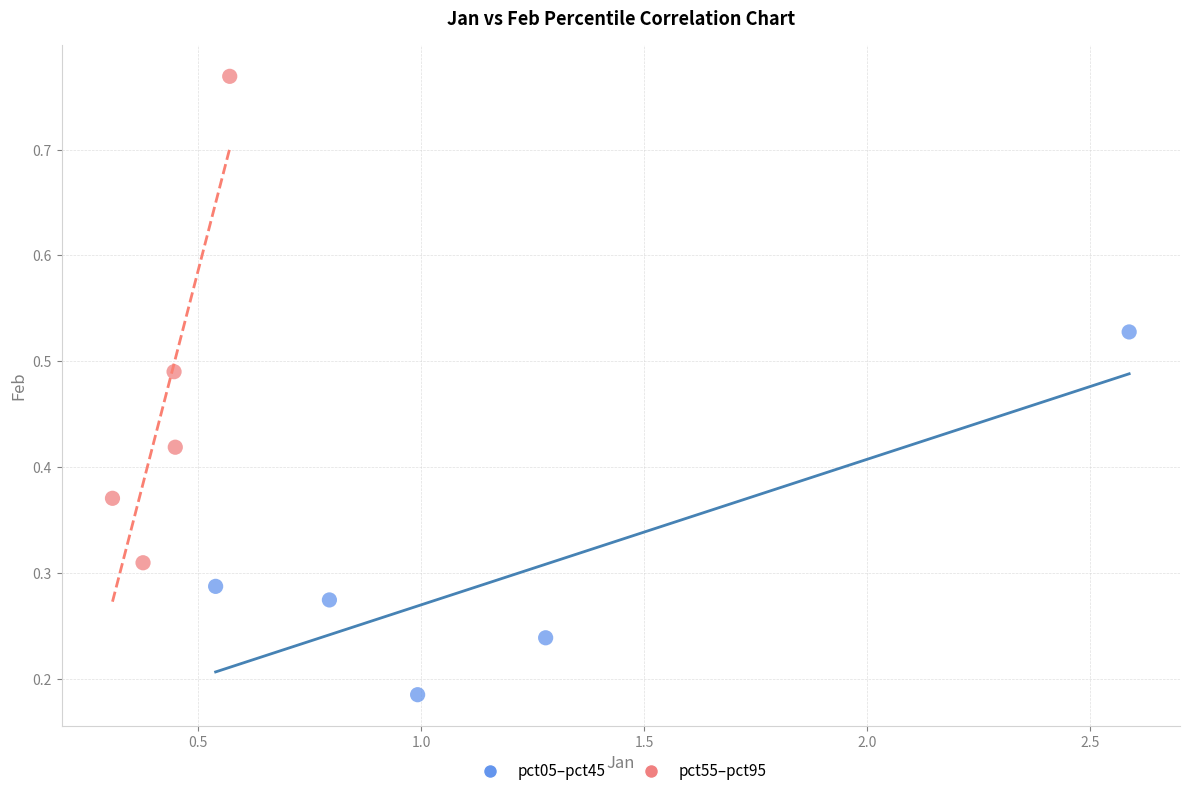

Which series contains the highest Y value?

pct55–pct95